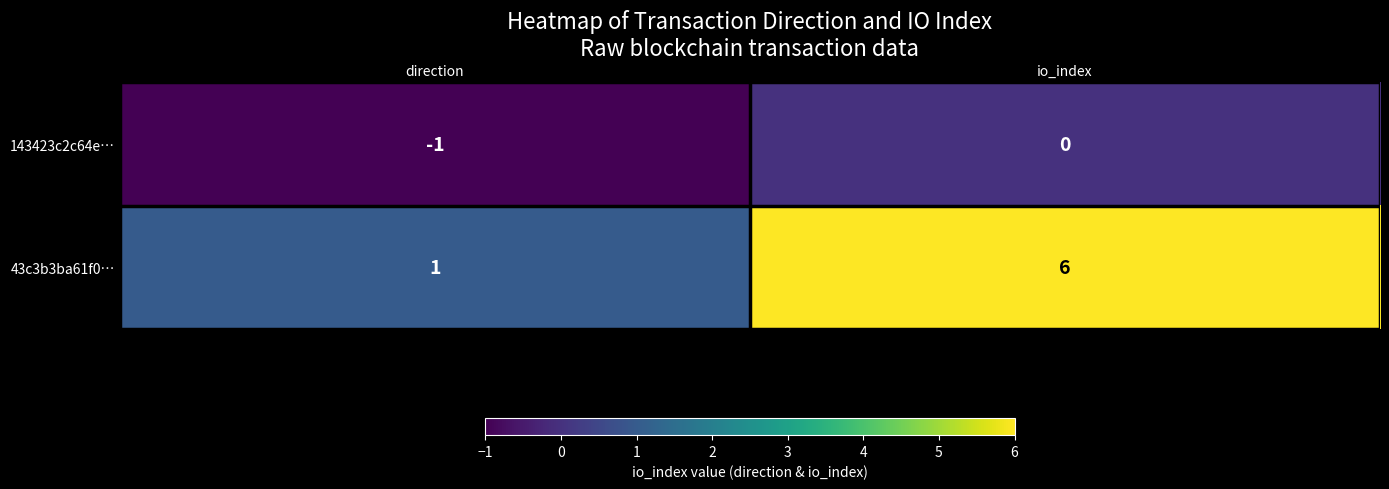

Which series has the largest total across all categories?

43c3b3ba61f0…